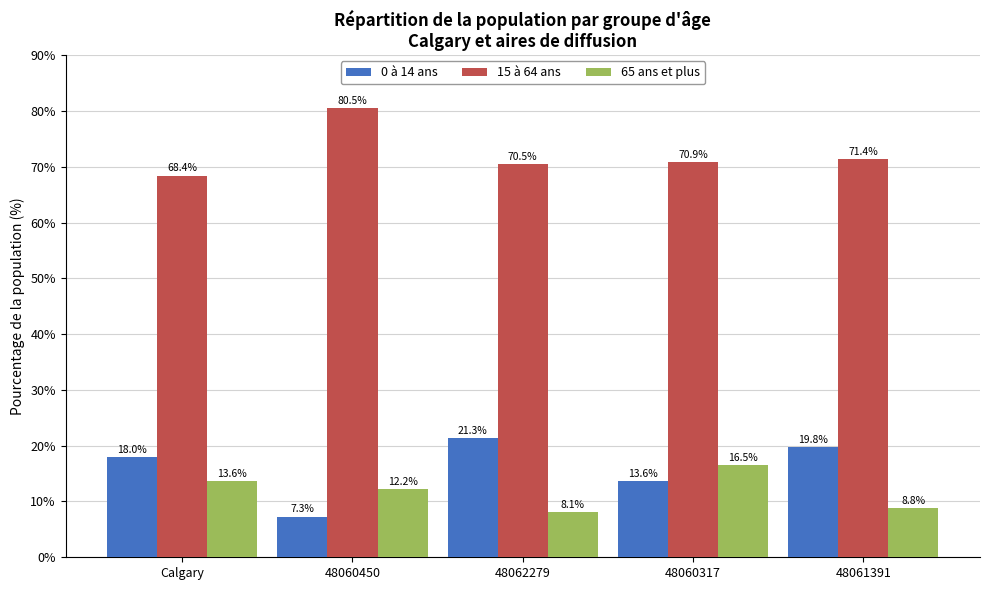

What is the difference between the highest and lowest values at 48061391?

62.6